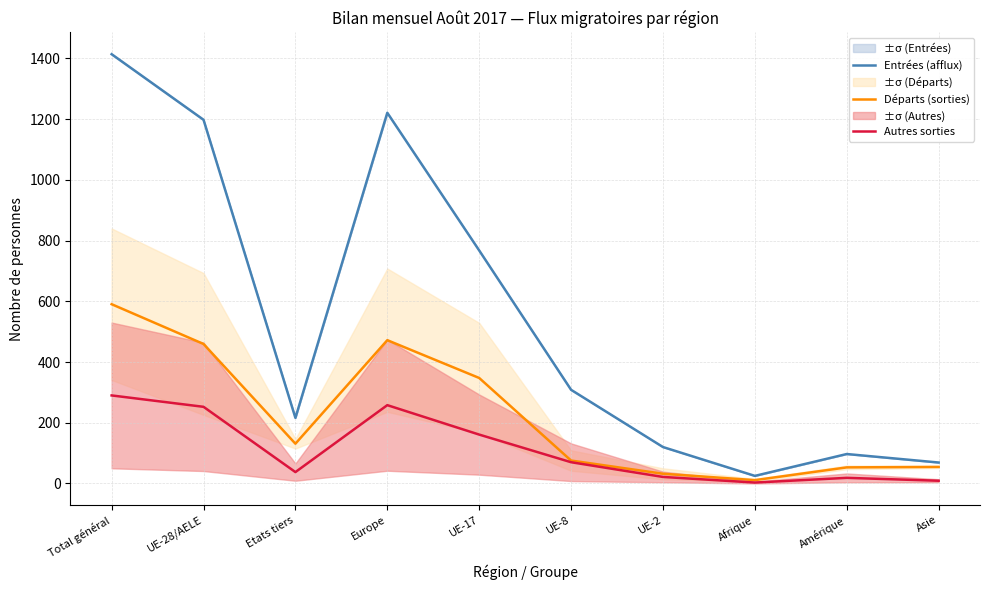

Which has a higher value, UE-2 or Europe?

Europe